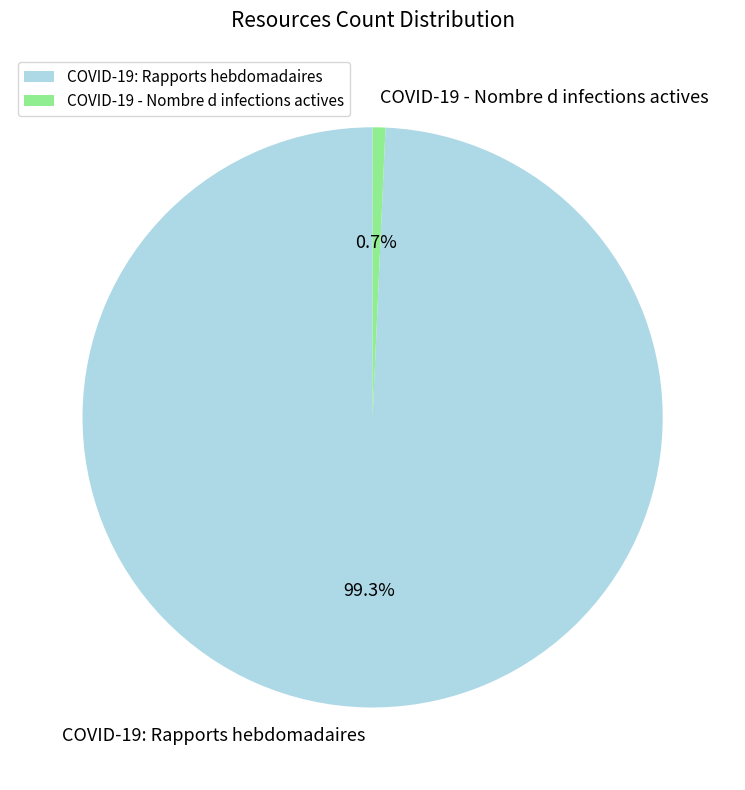

Is it true that COVID-19 - Nombre d infections actives is 11% of the pie?

False